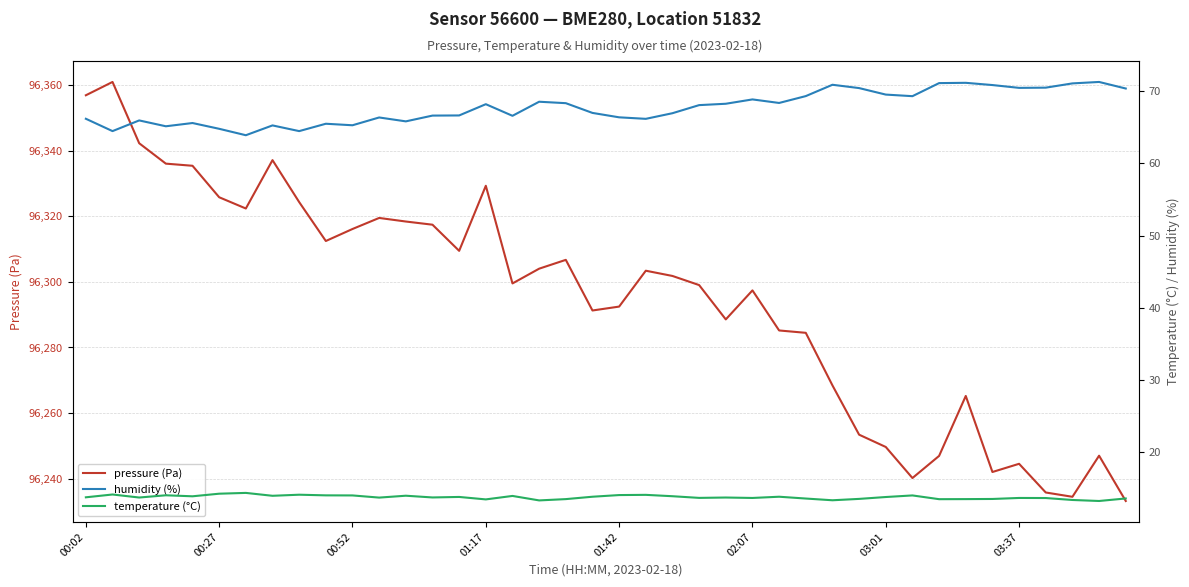

The pressure (Pa) series shows 96292.5 at 01:42. True or false?

True